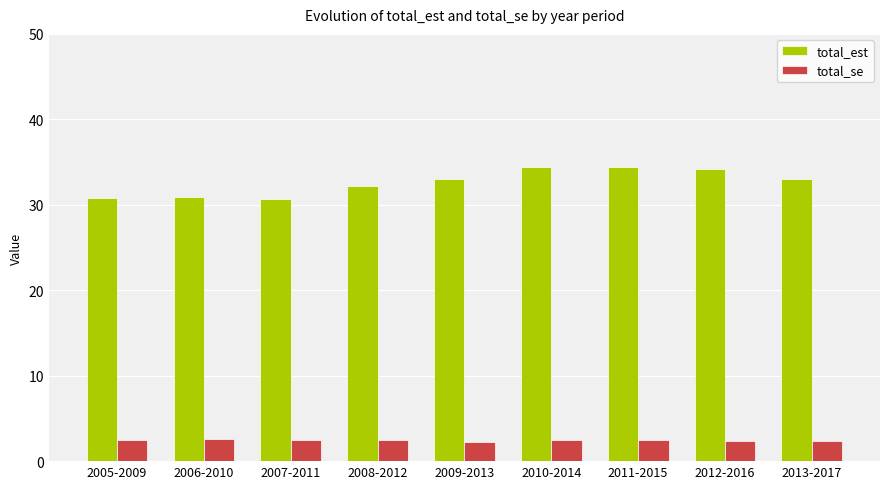

What is the minimum value shown in the chart?

2.3